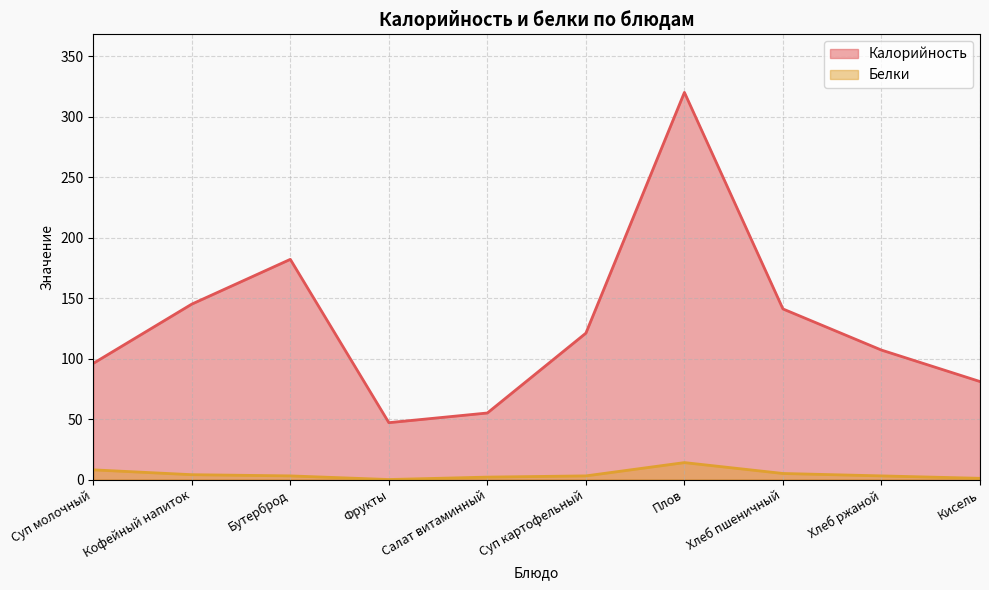

How many positive values does the Белки series have?

9